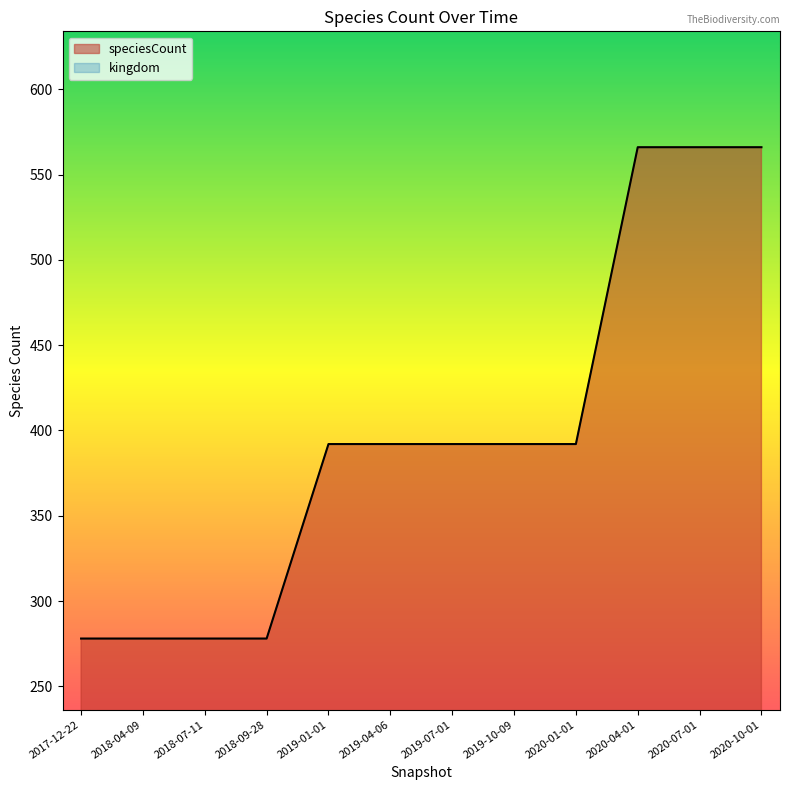

Is it true that speciesCount equals 580 at 2020-01-01?

False